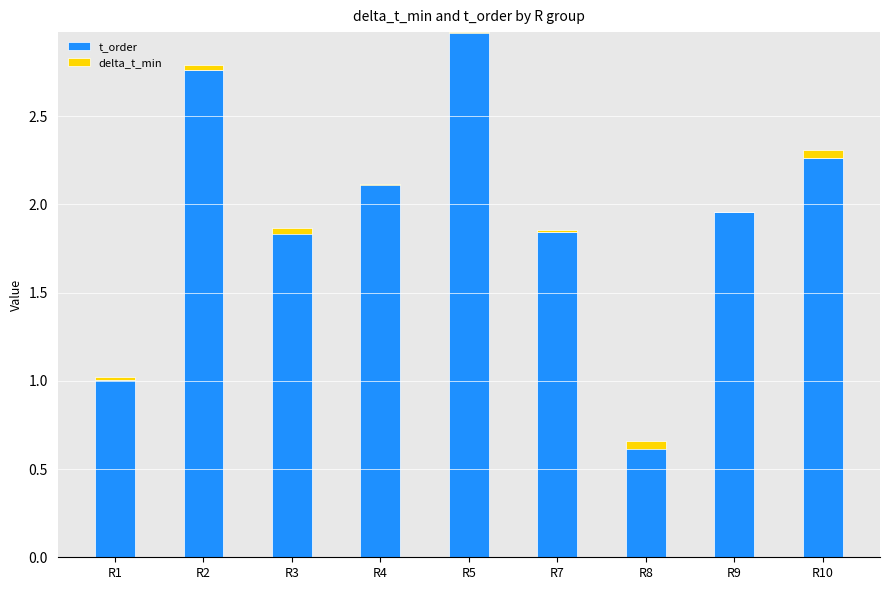

What is the difference between the maximum and minimum values in the t_order series?

2.3